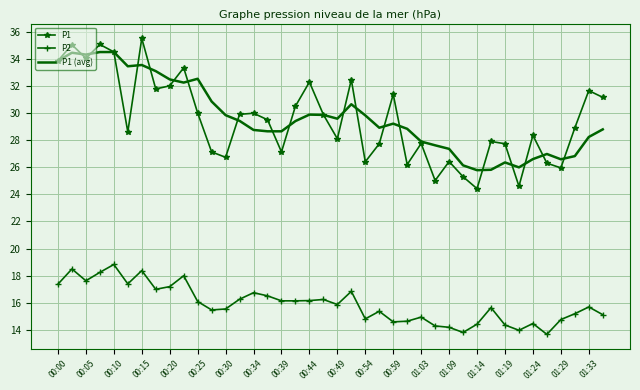

Which series has the largest range (max minus min)?

P1